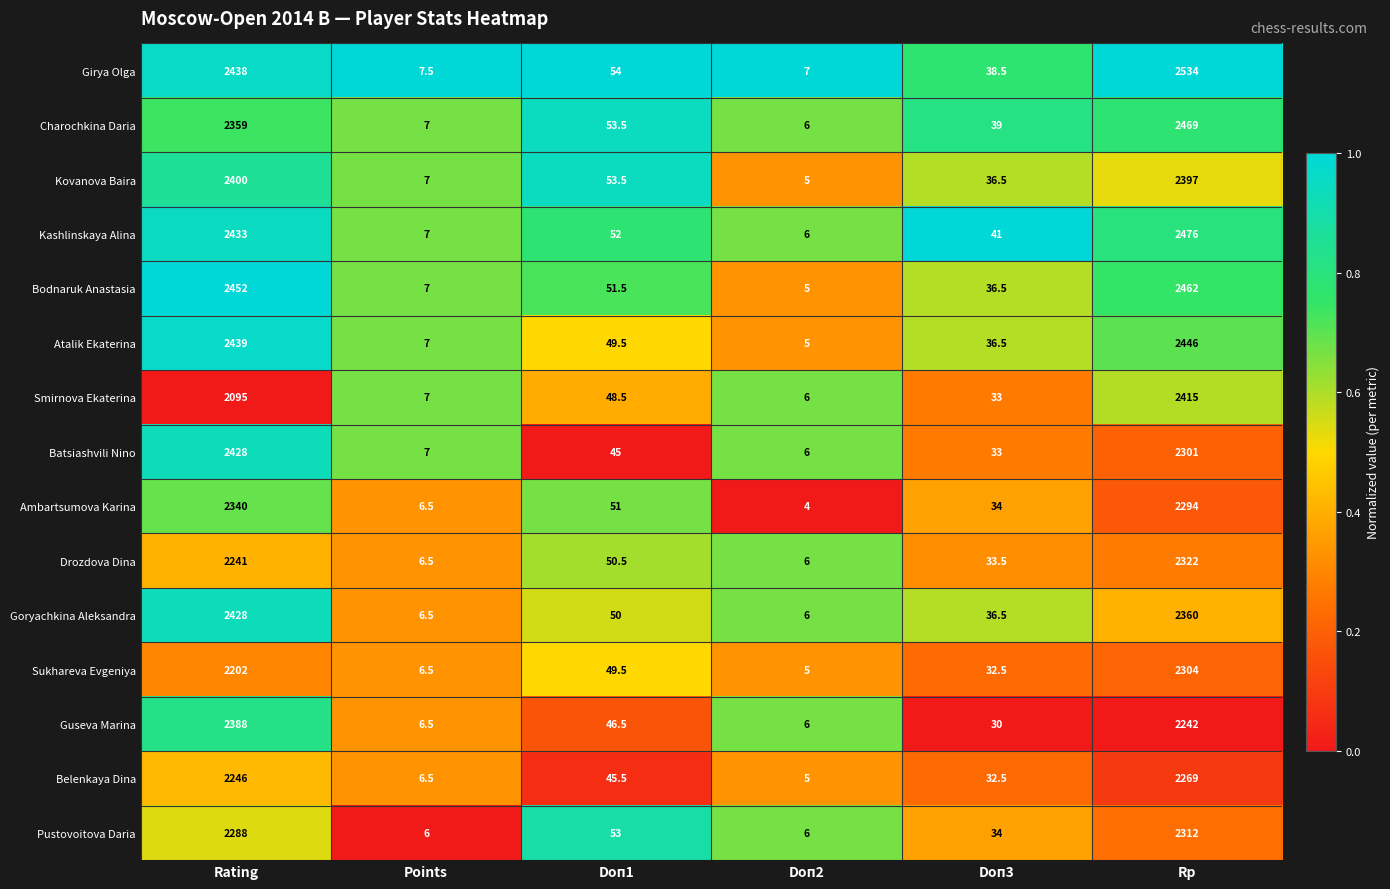

At which category is the sum across all series the highest?

Rp